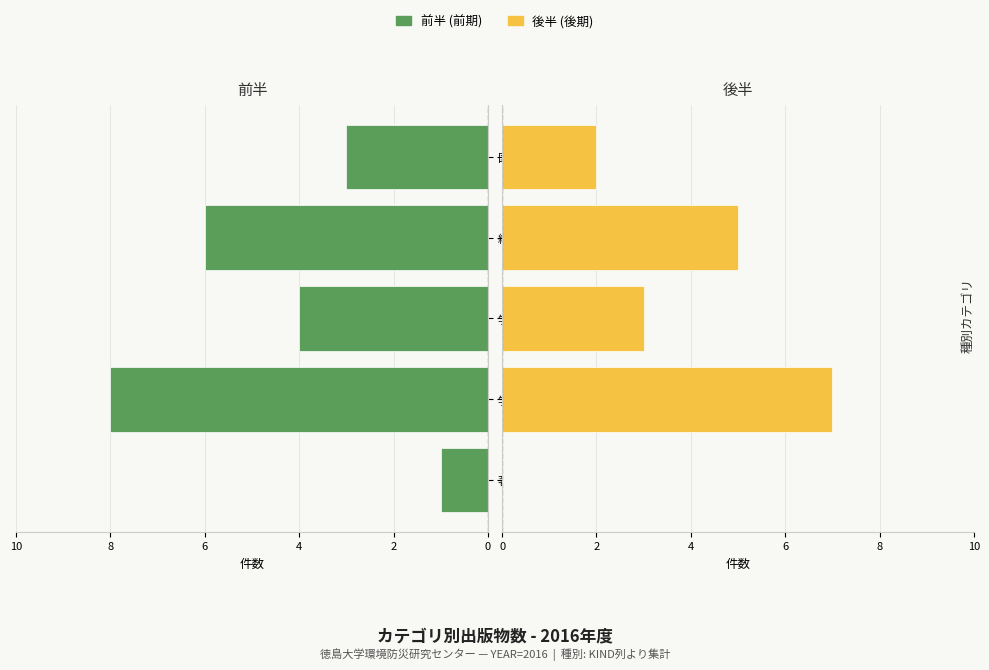

List the series in order of their peak value, lowest first.

後半 (後期), 前半 (前期)